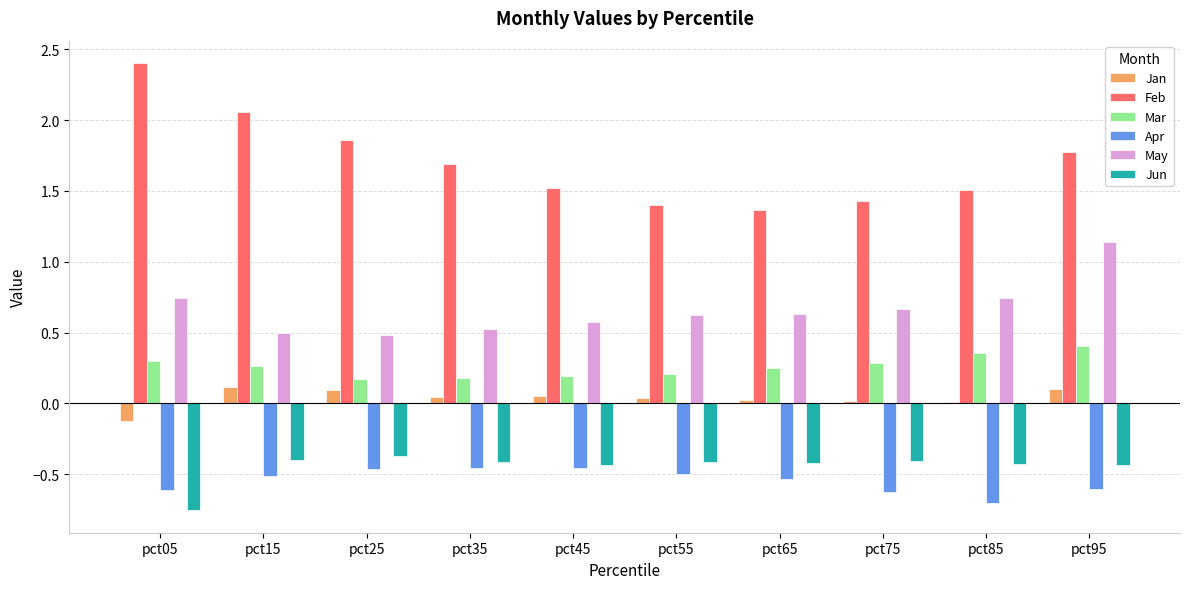

What are all the series names shown in the legend?

Jan, Feb, Mar, Apr, May, Jun